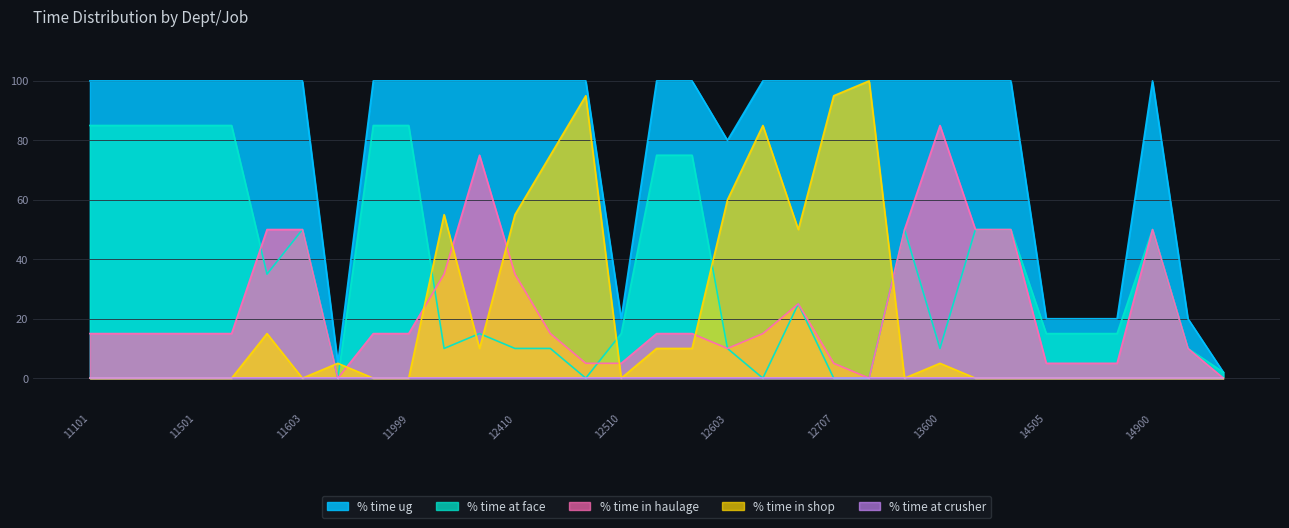

What is the difference between the maximum and minimum values in the % time at face series?

85